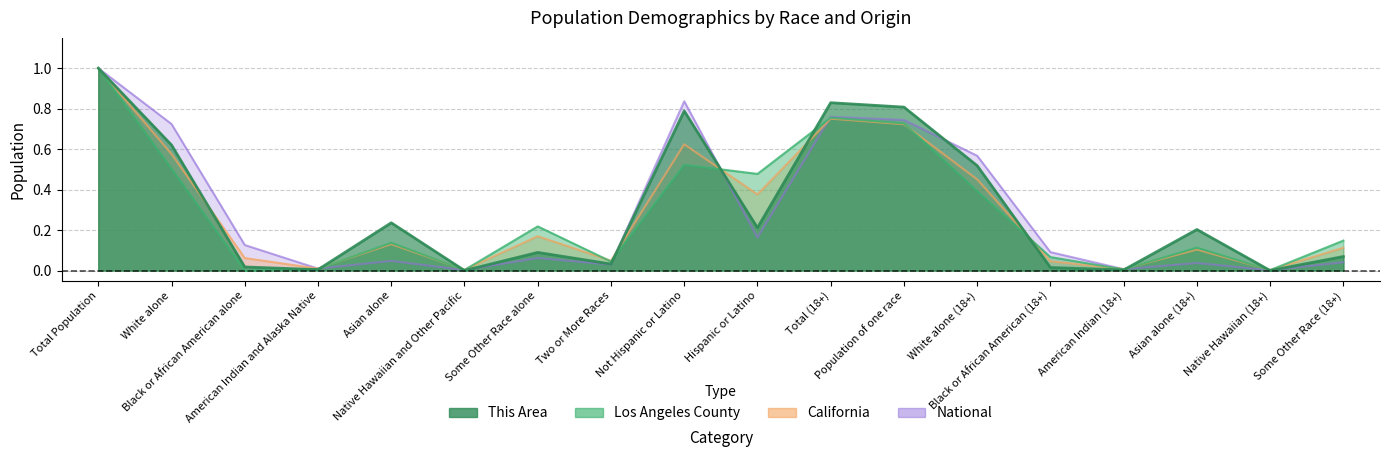

List the labels in order of This Area value, largest first.

Total Population, Total (18+), Population of one race, Not Hispanic or Latino, White alone, White alone (18+), Asian alone, Hispanic or Latino, Asian alone (18+), Some Other Race alone, Some Other Race (18+), Two or More Races, Black or African American alone, Black or African American (18+), American Indian and Alaska Native, American Indian (18+), Native Hawaiian and Other Pacific, Native Hawaiian (18+)